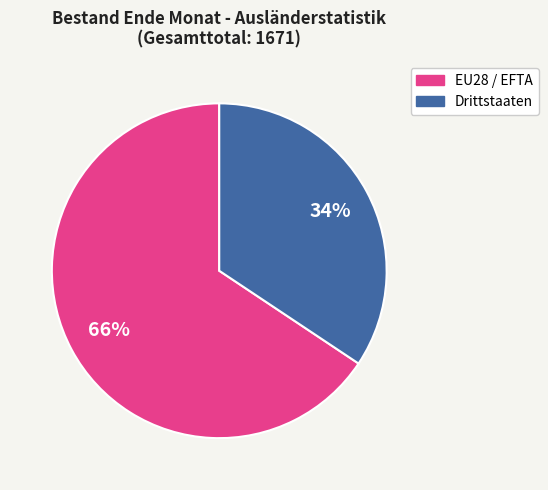

Do EU28 / EFTA and Drittstaaten together represent more than half of the pie?

Yes